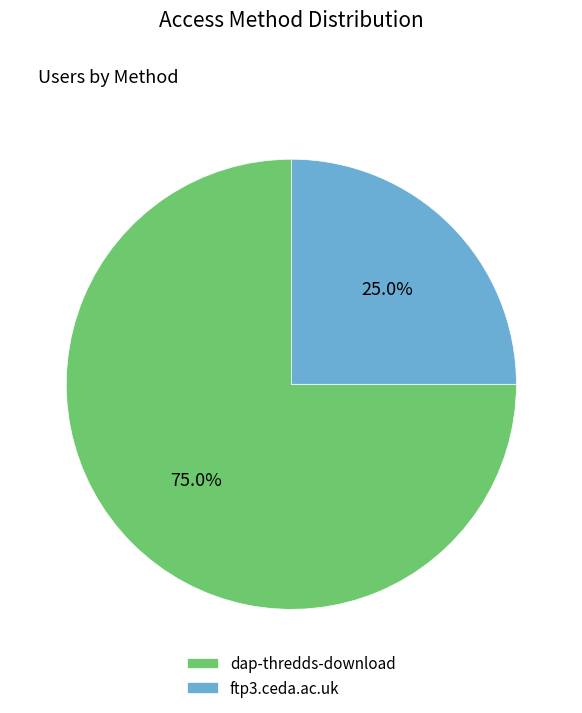

Between ftp3.ceda.ac.uk and dap-thredds-download, which is larger?

dap-thredds-download